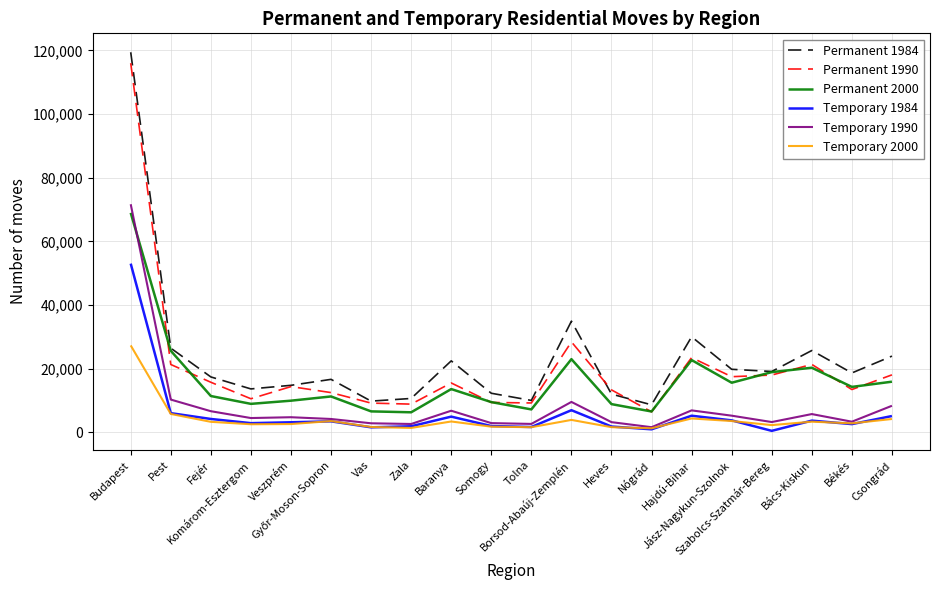

True or false: Temporary 2000 and Permanent 1984 cross at least once.

False